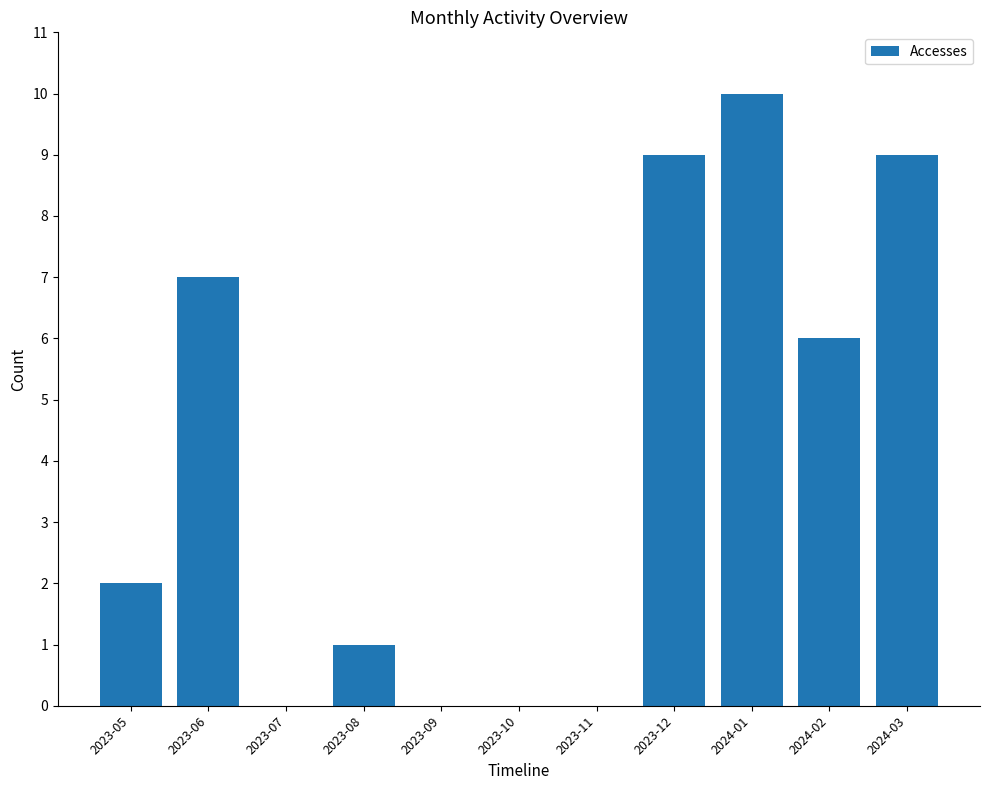

Reading left to right, extract all data points from this chart.

2023-05=2	2023-06=7	2023-07=0	2023-08=1	2023-09=0	2023-10=0	2023-11=0	2023-12=9	2024-01=10	2024-02=6	2024-03=9